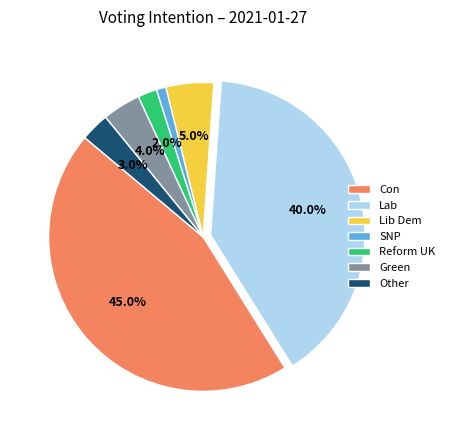

How many segments does this pie chart have?

7